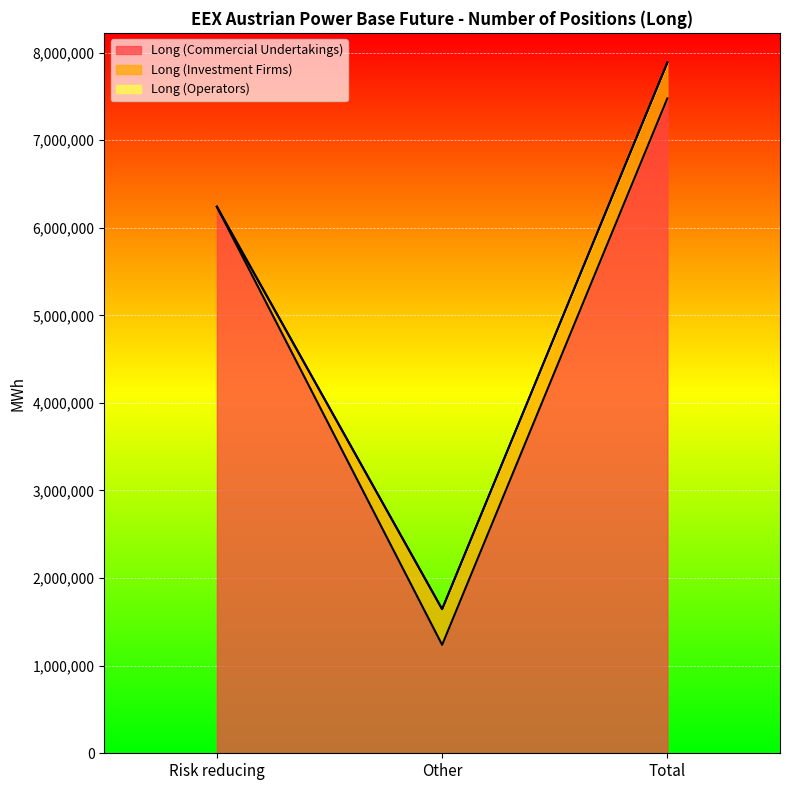

How many data points does each series have?

3